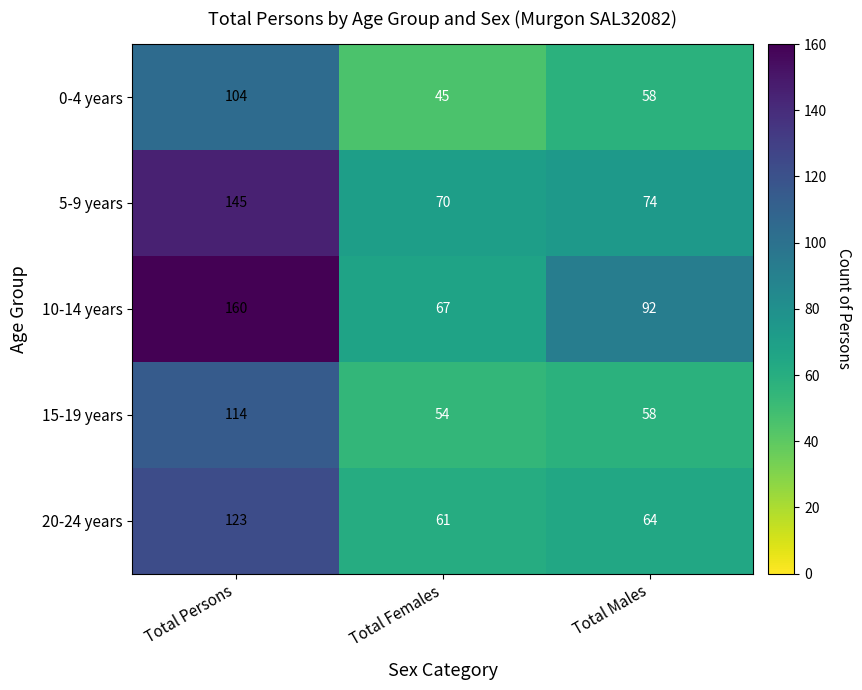

What is the lowest value of the 10-14 years series?

67